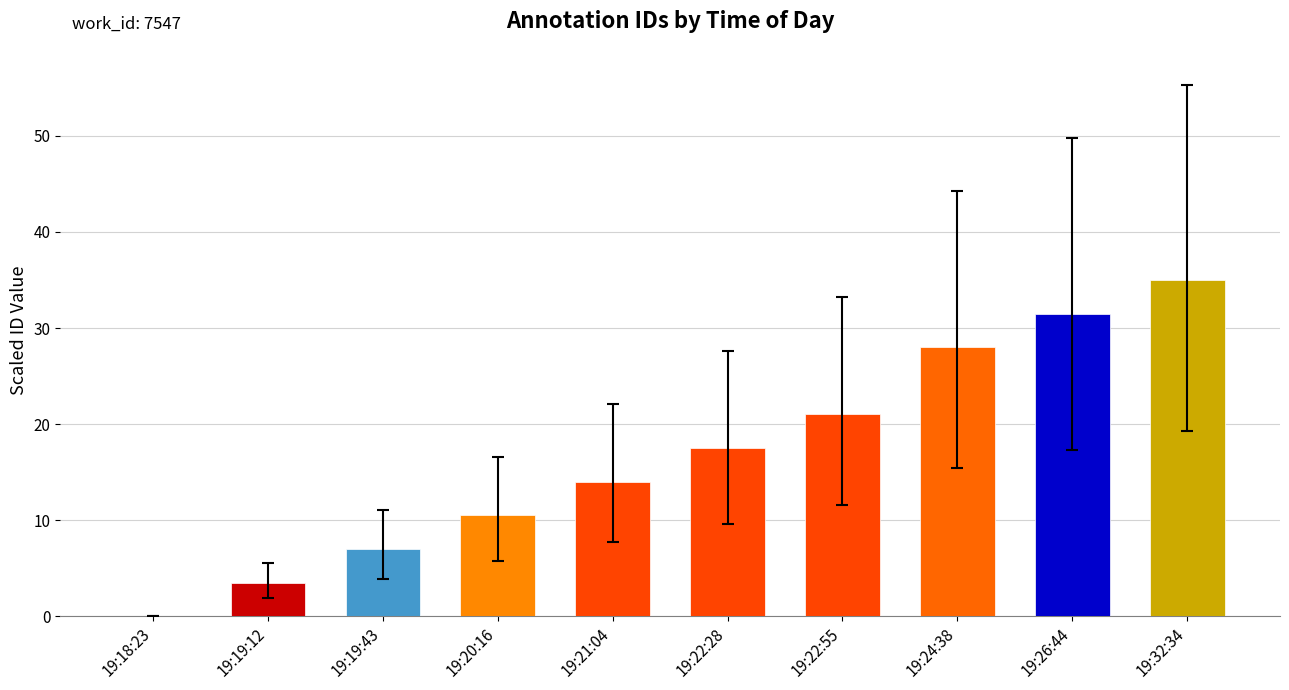

Read the value at 19:32:34.

35.0